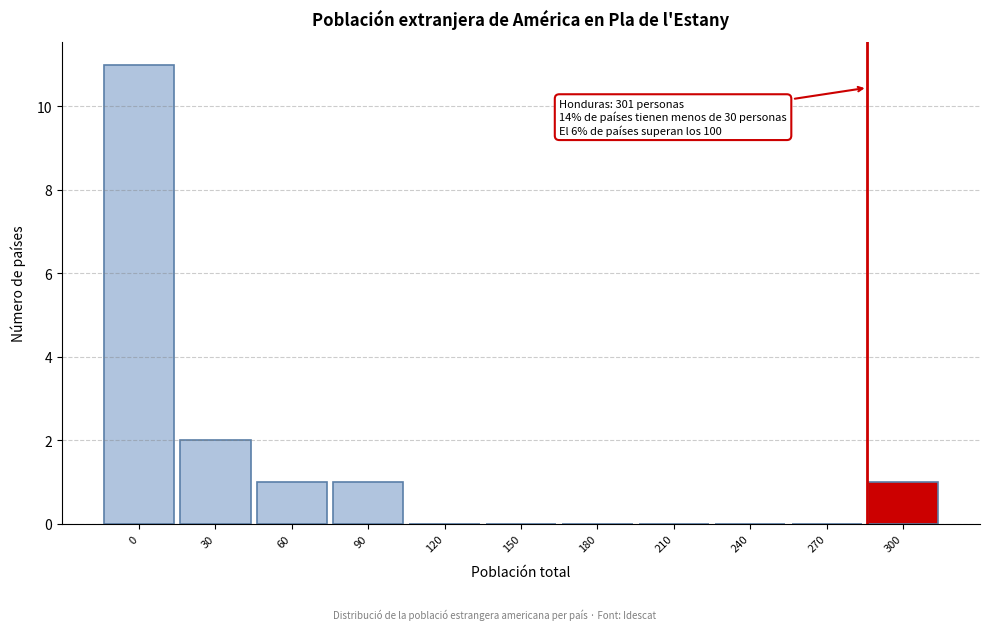

Reading left to right, extract all data points from this chart.

0=11	30=2	60=1	90=1	120=0	150=0	180=0	210=0	240=0	270=0	300=1